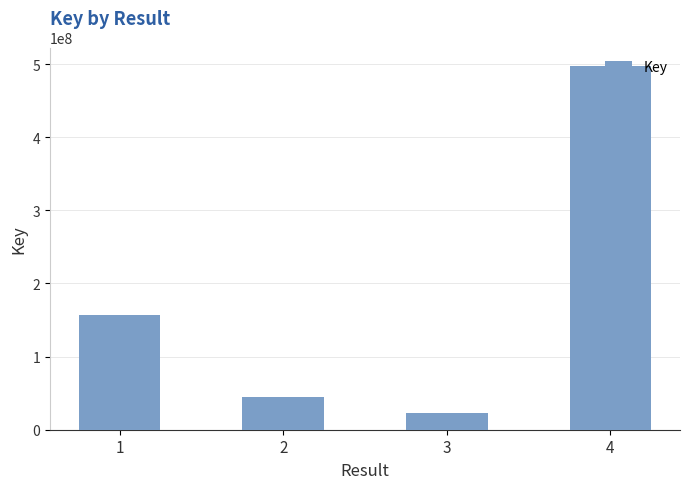

True or false: the data shows 23147015 at 3.

True